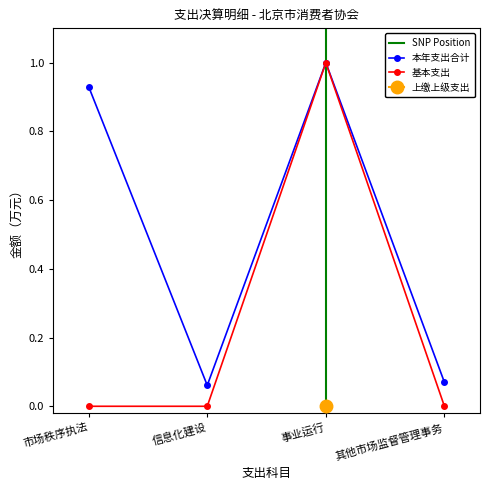

At which label is 本年支出合计 closest to 0?

信息化建设